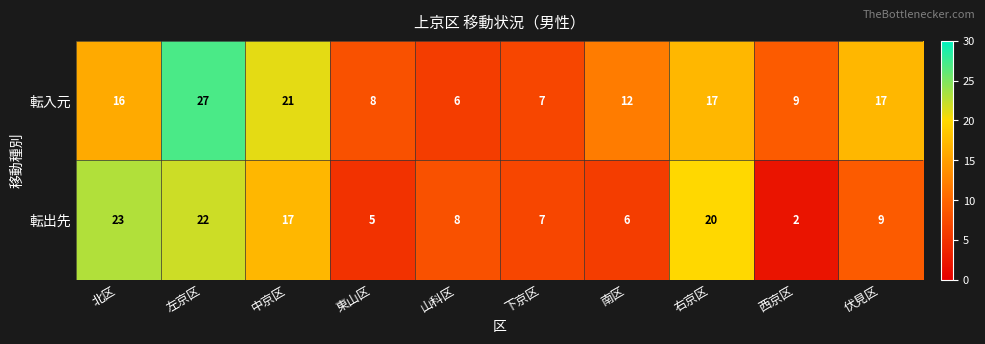

What is the minimum value shown in the chart?

2